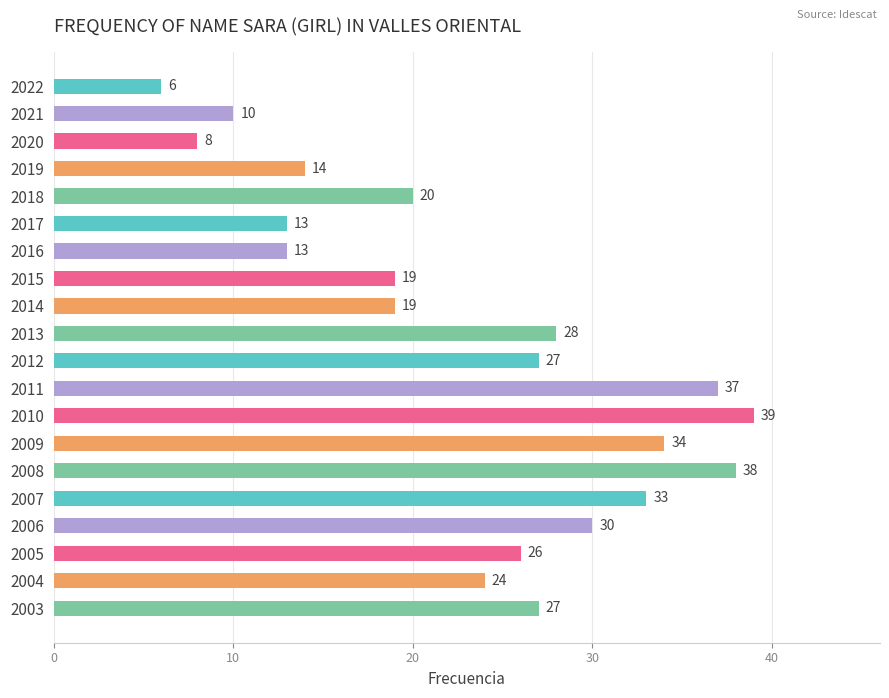

Approximately how many times larger is the value at 2017 compared to 2020?

1.6